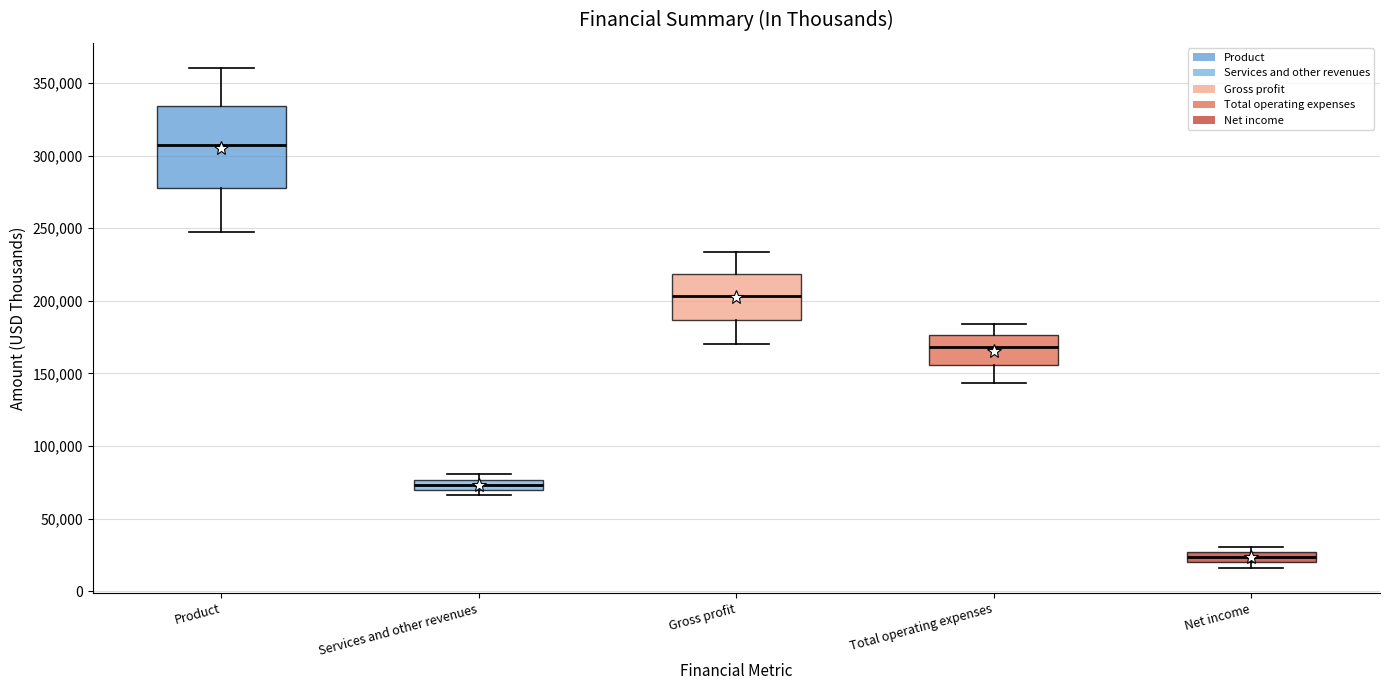

Where is the lower edge of the box for Product on the y-axis? The values are not printed on the chart, so give them approximately, as read against the axis.

275000